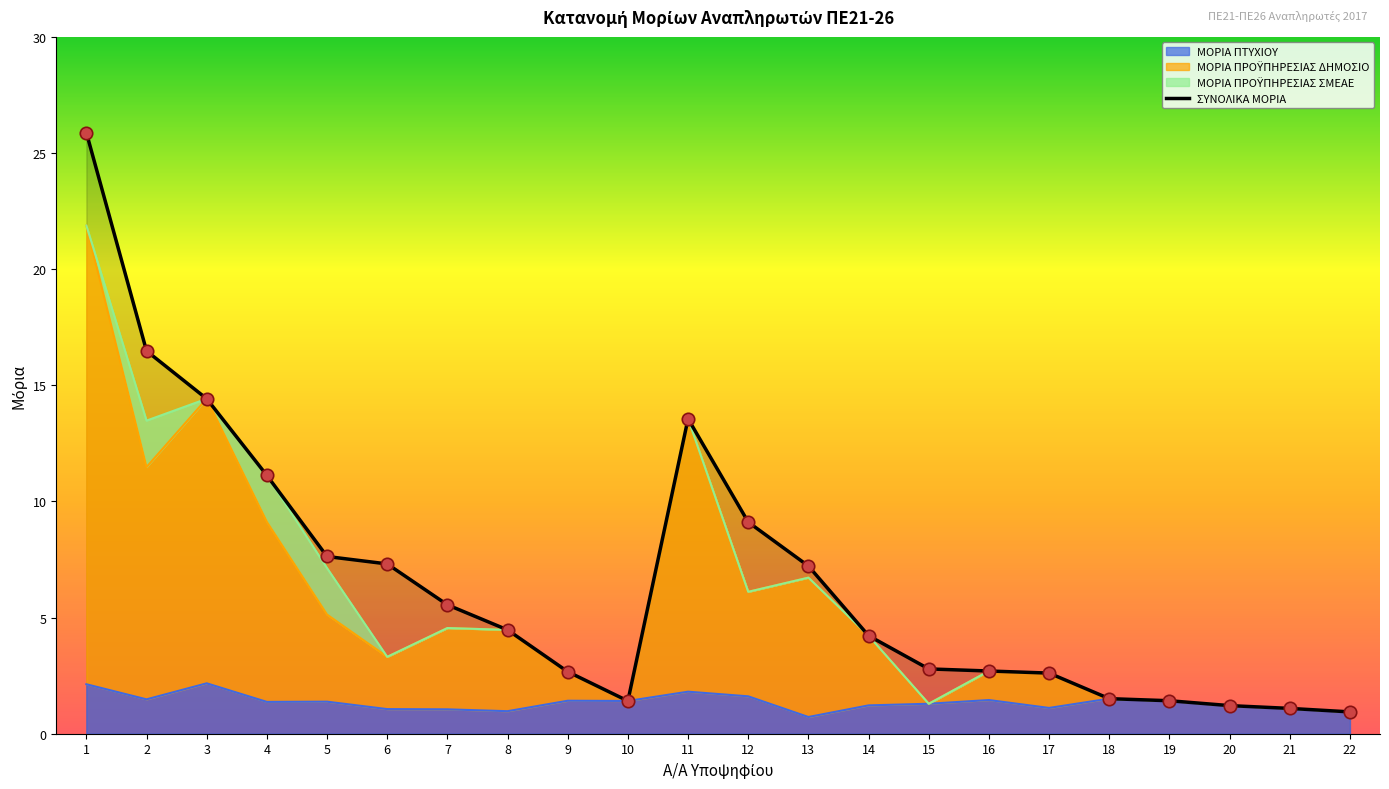

What is the total value across all series at 17?

6.3